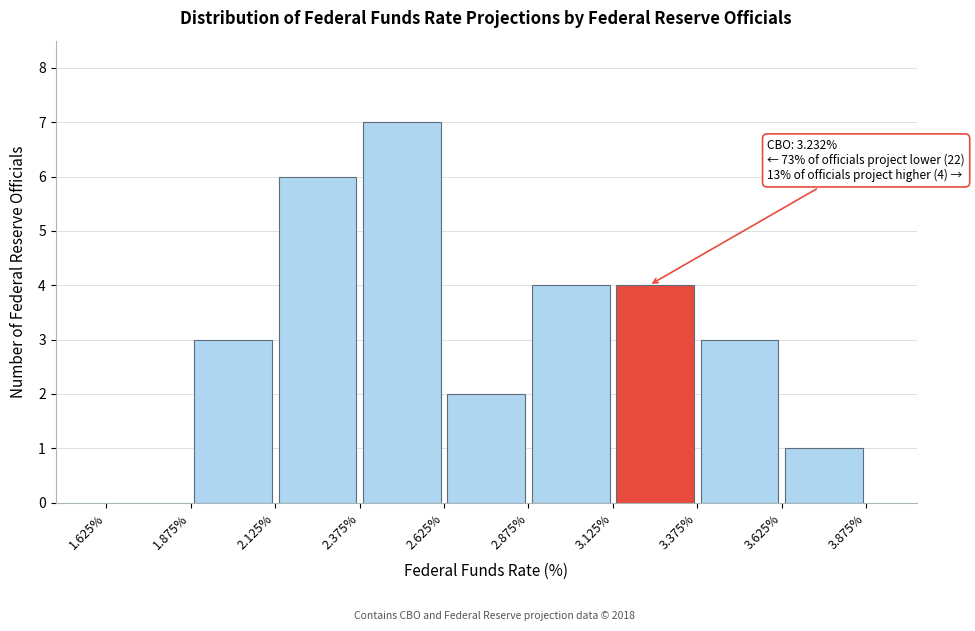

Which range on the x-axis has the tallest bar?

2.375% to 2.625%